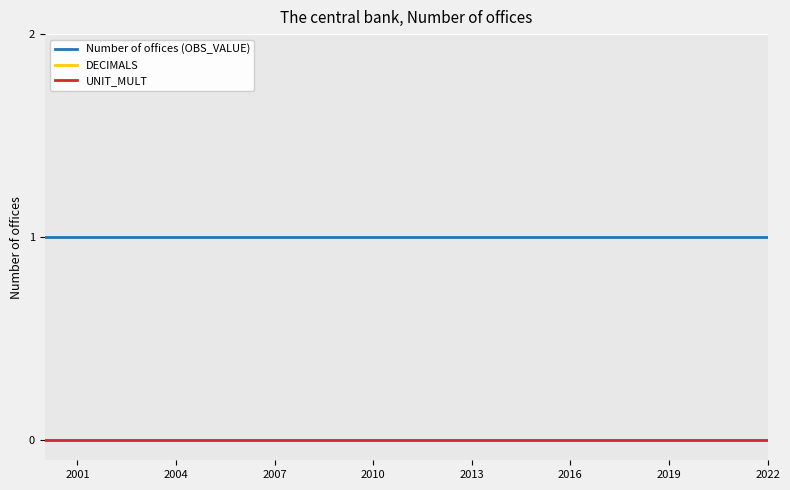

Does the chart display data point markers on the line(s)?

No